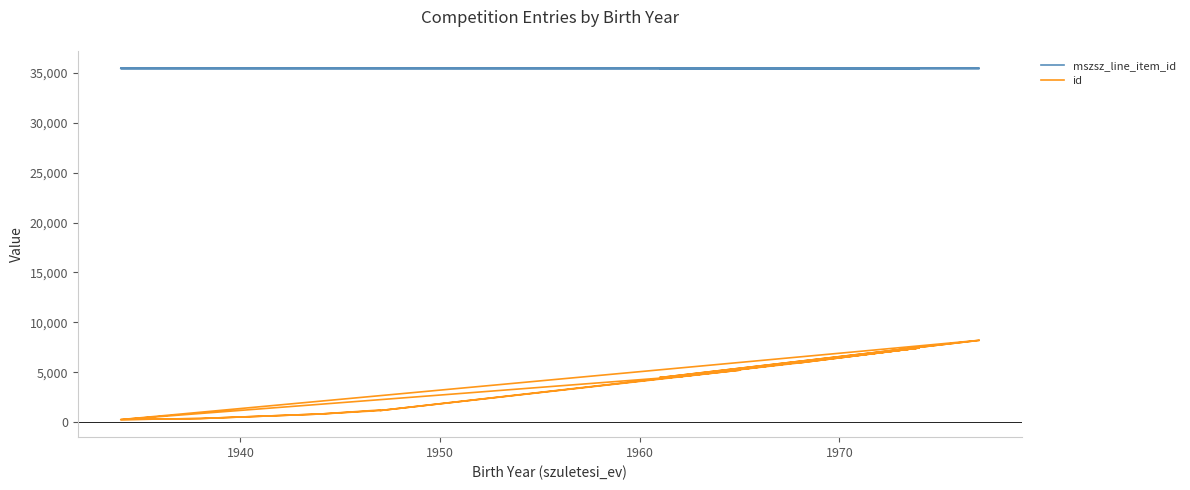

What is the minimum value shown in the chart?

253